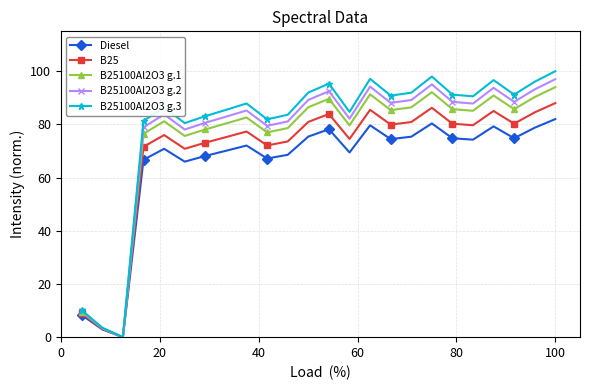

True or false: B25100Al2O3 g.3 has more than 1 points higher than both neighbors.

True